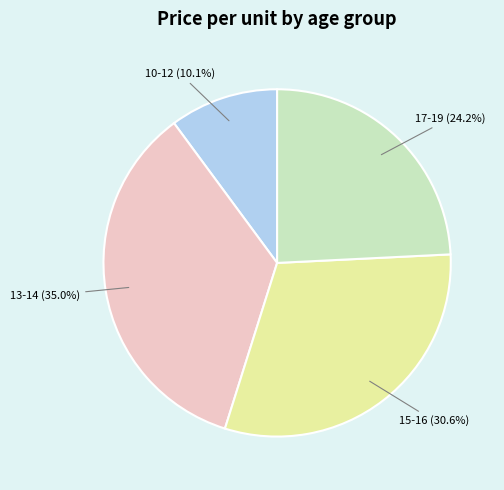

Which category has the smallest portion of the pie?

10-12